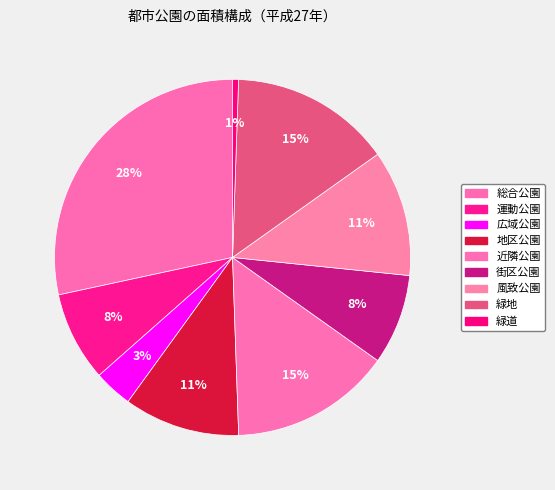

How much of the chart is everything except 運動公園?

91.9%